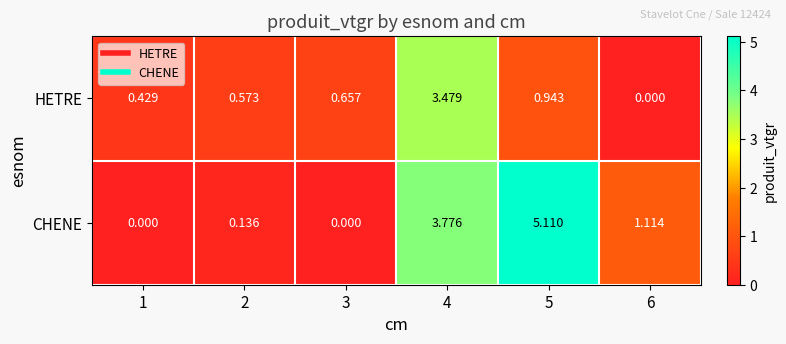

How many values in HETRE are above zero?

5